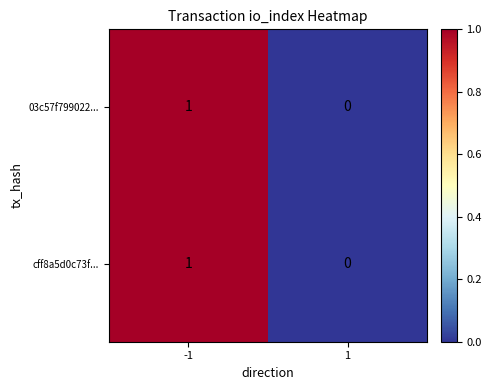

Reading right to left, list all the values displayed in this chart.

03c57f799022...: 1=0	-1=1
cff8a5d0c73f...: 1=0	-1=1